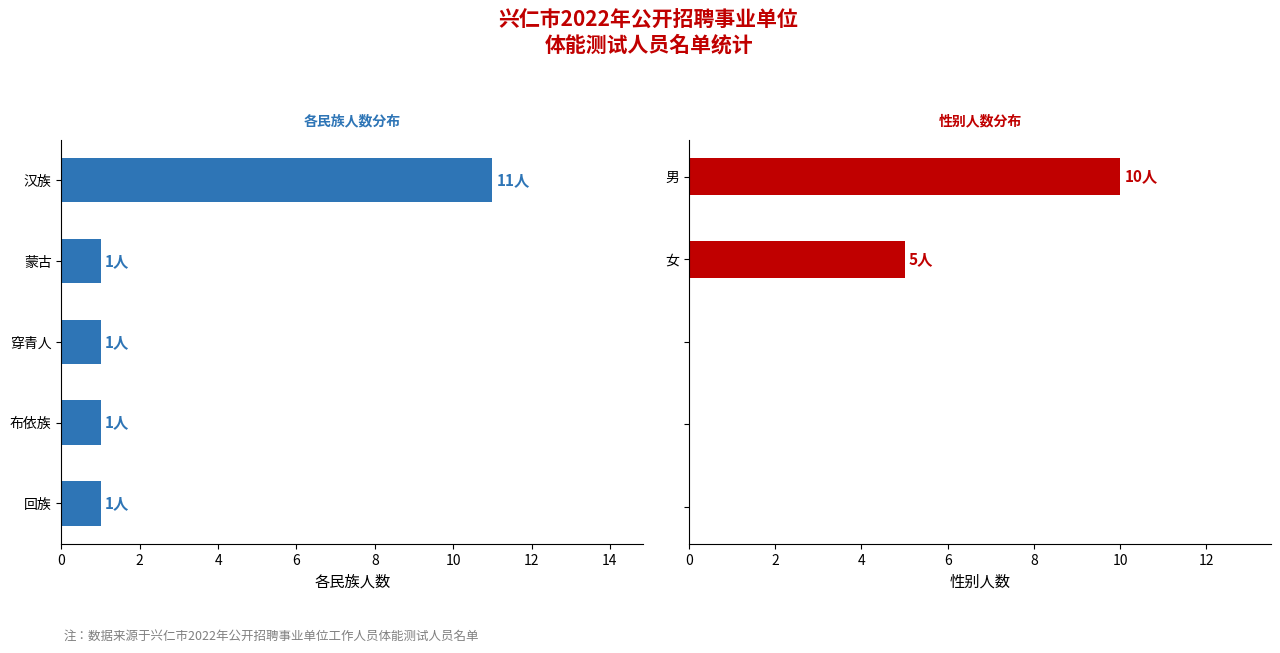

The 性别人数 series shows 9 at 女. True or false?

False